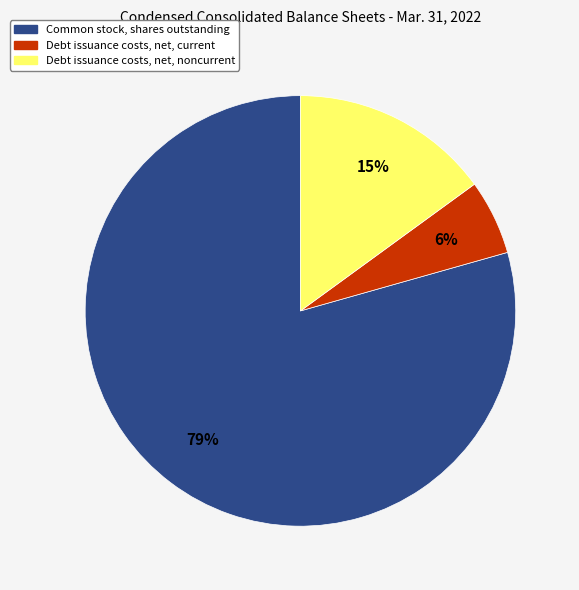

Approximately how many times larger is the value at Debt issuance costs, net, current compared to Debt issuance costs, net, noncurrent?

0.4